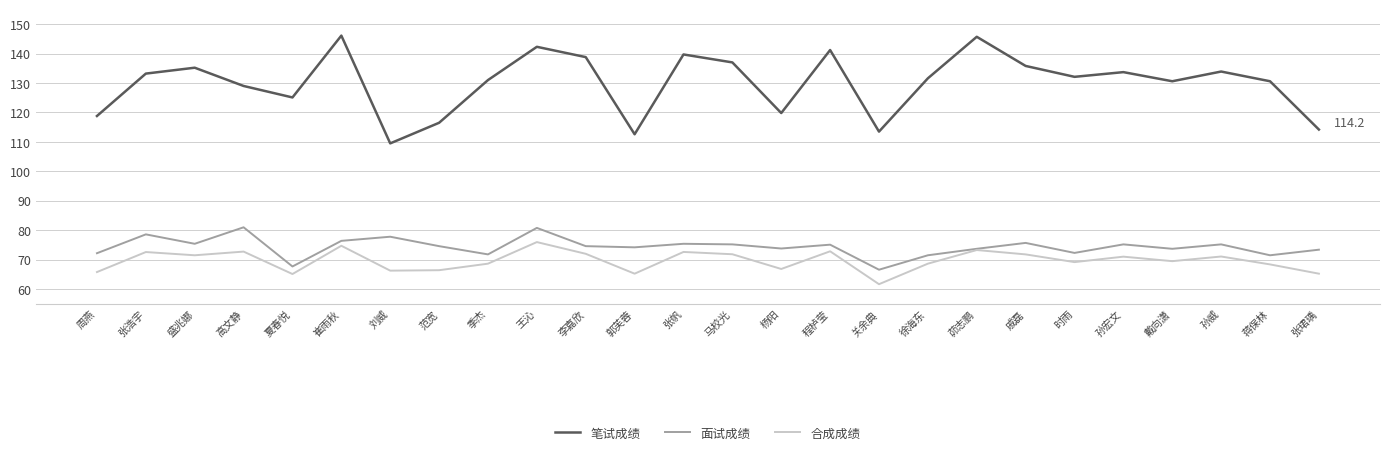

What is the minimum value shown in the chart?

61.7